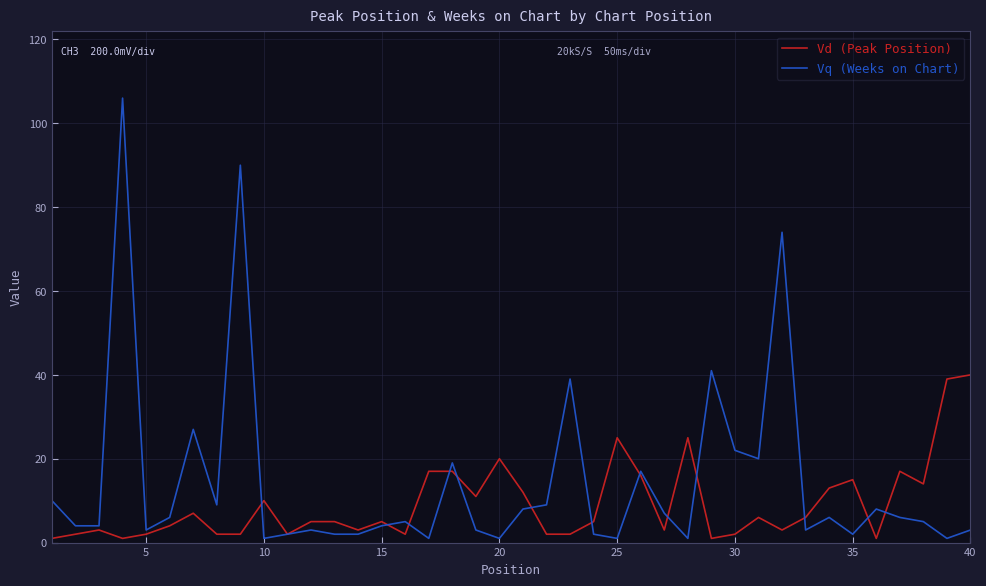

Which series has the largest total across all categories?

Vq (Weeks on Chart)